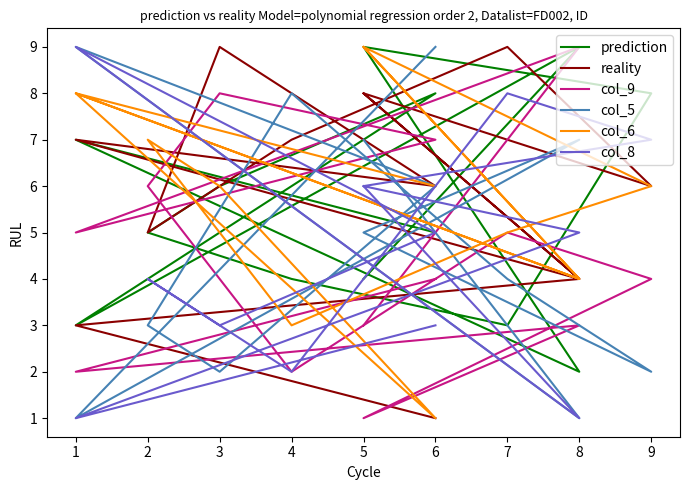

What is the spread (max minus min) of values at 7?

6